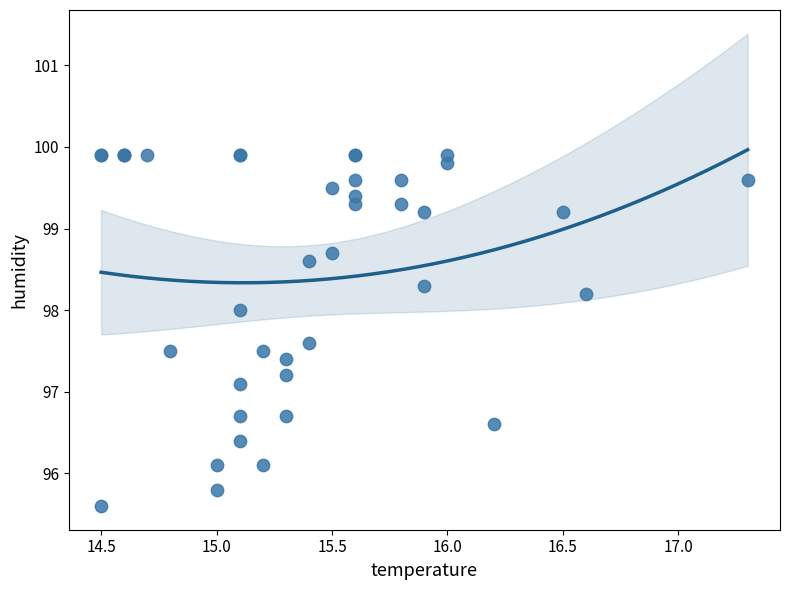

What Y value in the scatter plot is closest to 97?

97.1